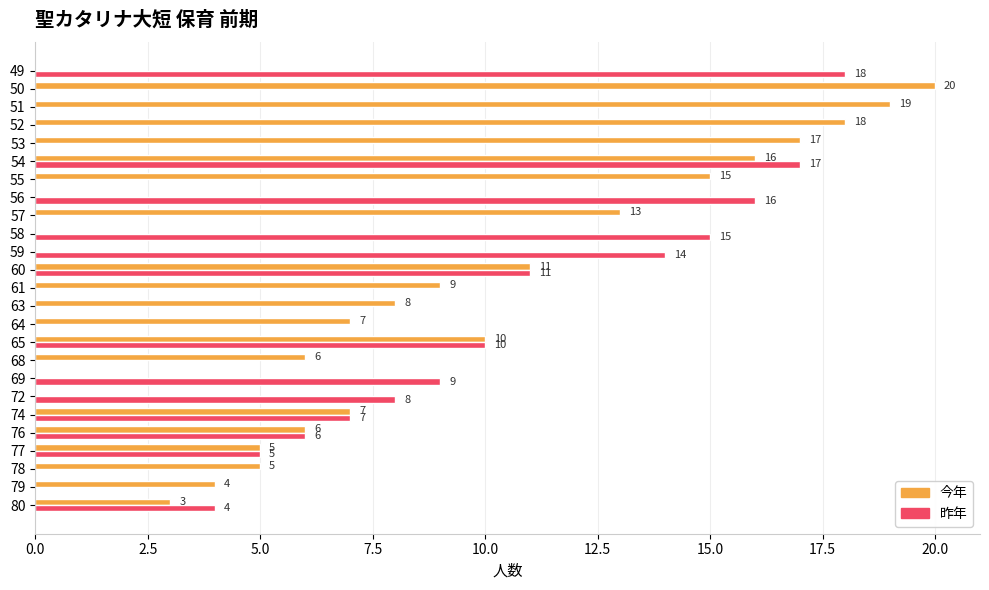

Where is 昨年 nearest to the value 9?

69